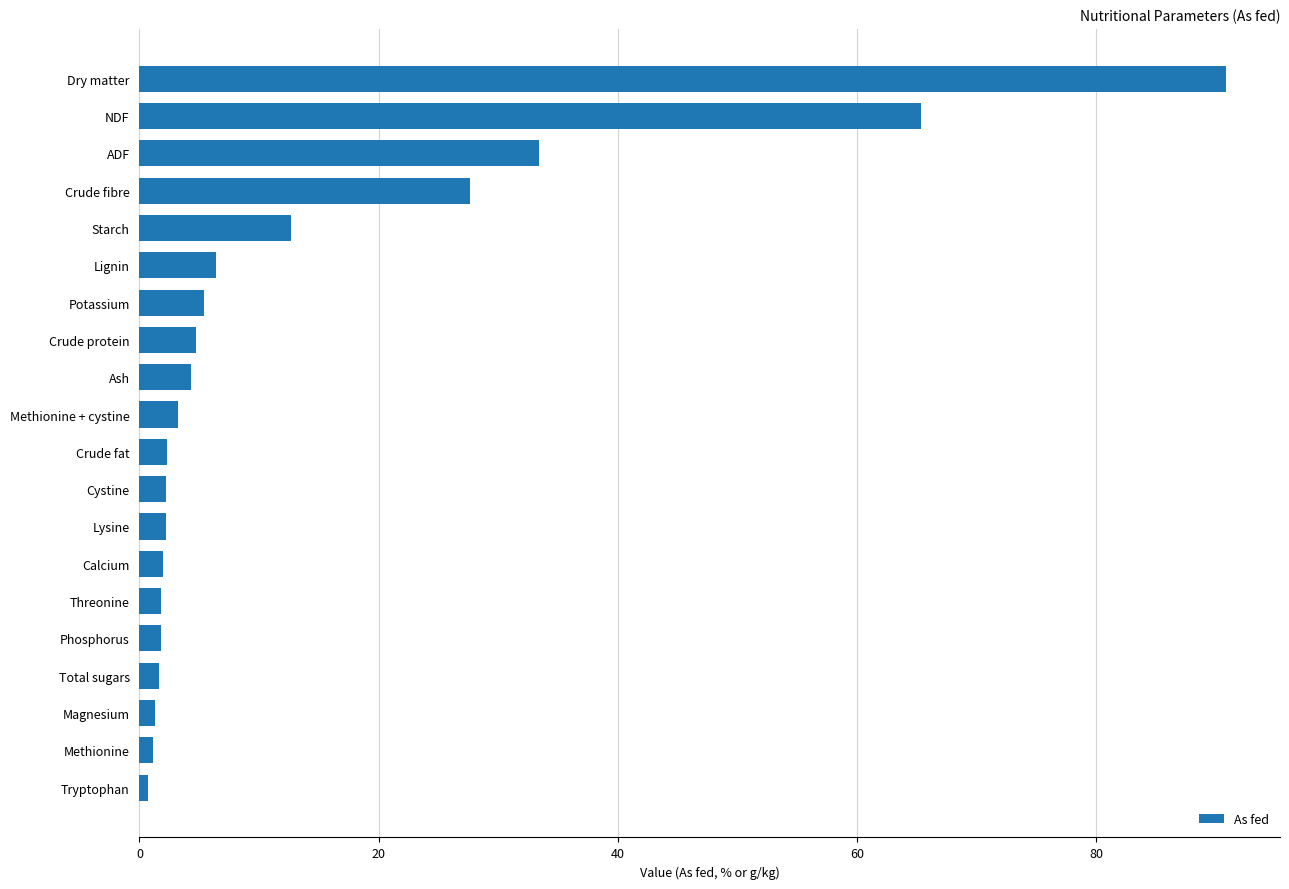

Approximately how many times larger is the value at Starch compared to ADF?

0.4